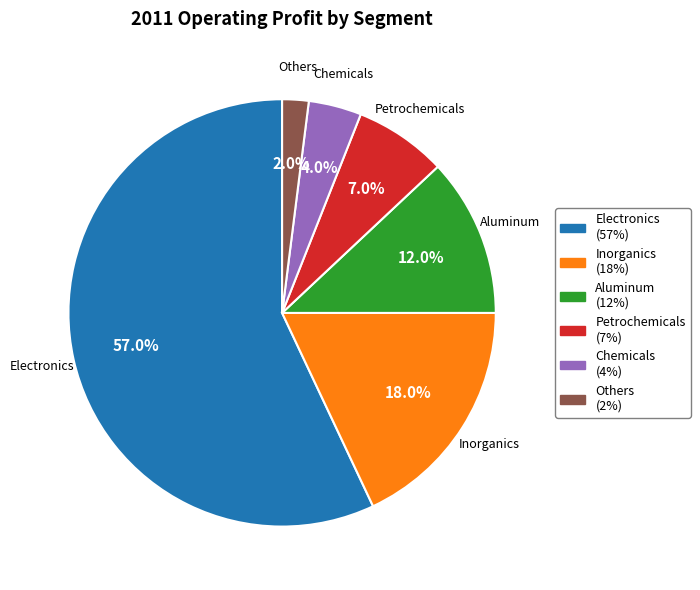

How many segments does this pie chart have?

6